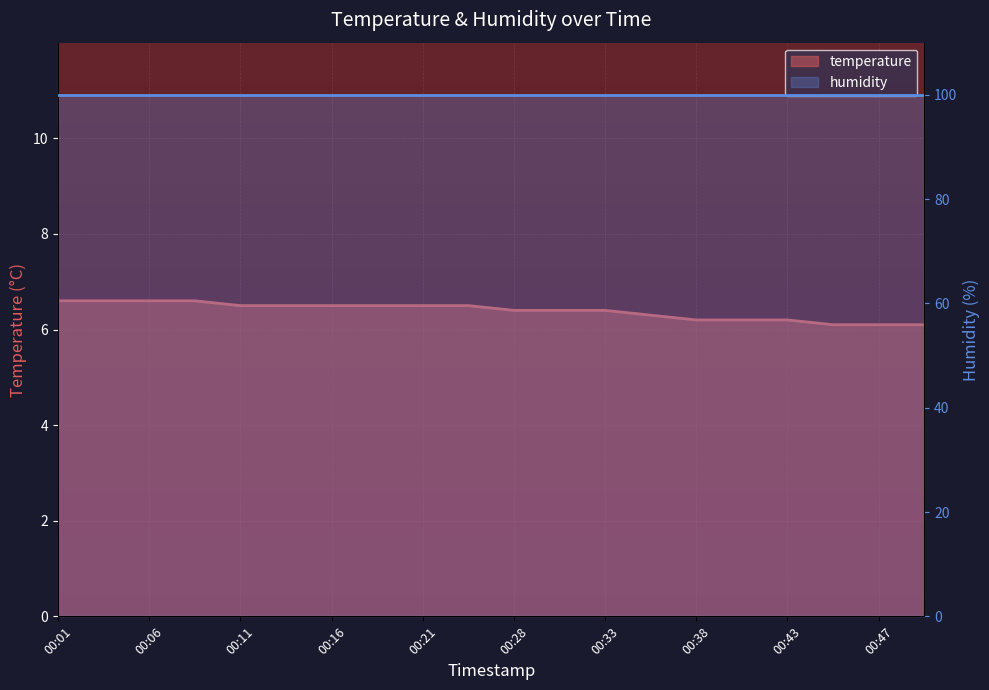

List the labels in order of value, smallest first.

00:45, 00:47, 00:50, 00:38, 00:40, 00:43, 00:35, 00:28, 00:30, 00:33, 00:11, 00:13, 00:16, 00:18, 00:21, 00:23, 00:01, 00:03, 00:06, 00:08